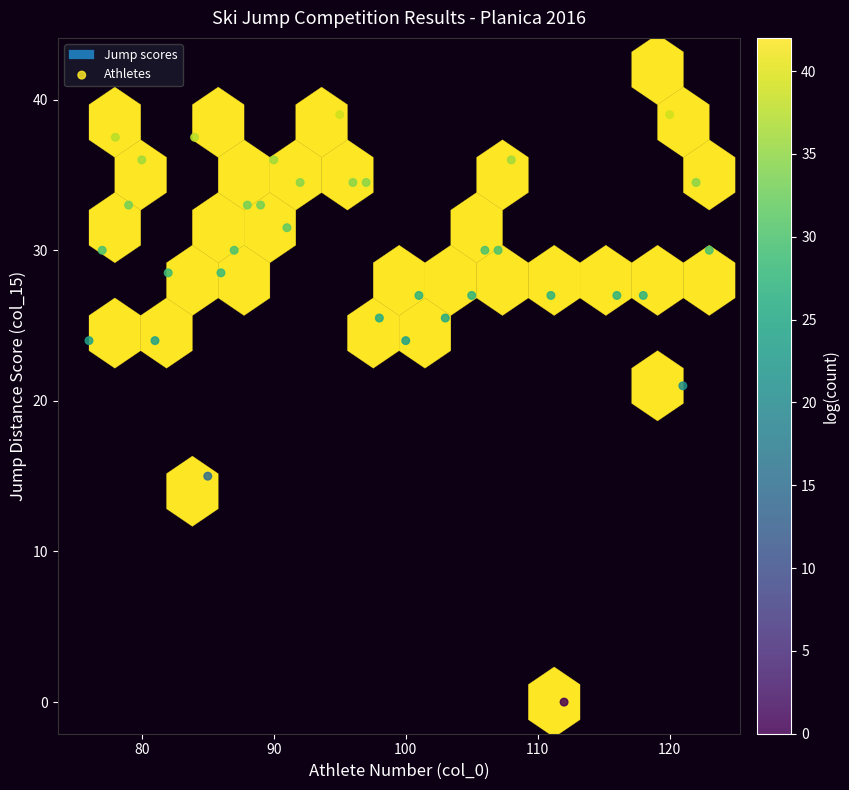

What is the range of X values (max minus min)?

47.0